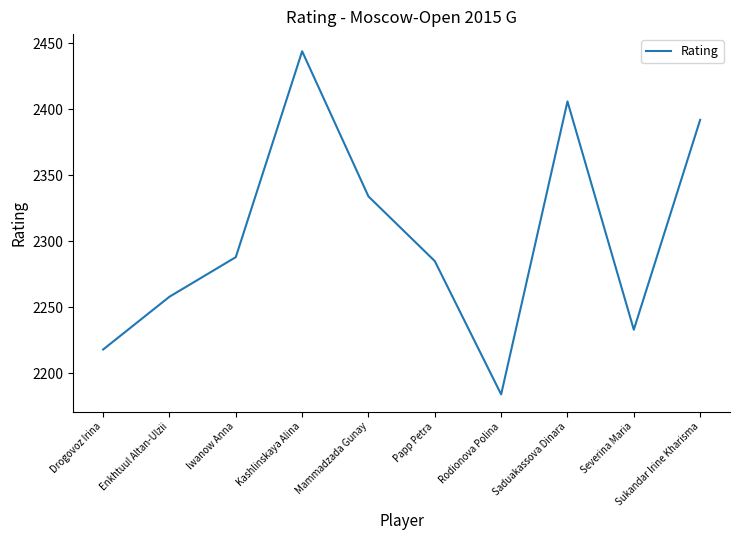

What position from the left is Saduakassova Dinara?

8